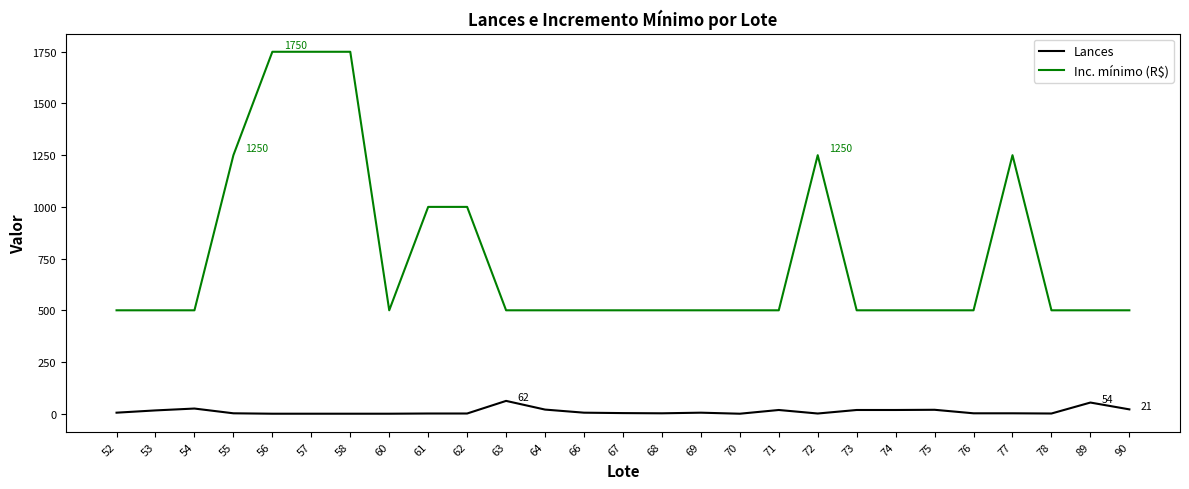

What is the total value across all series at 62?

1001